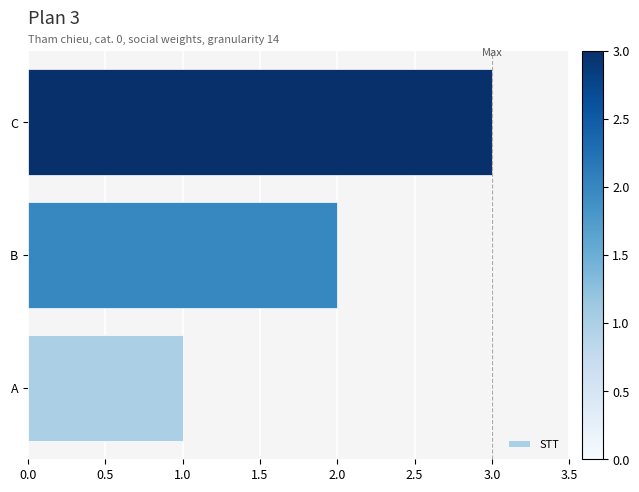

What is the sum of all values?

6